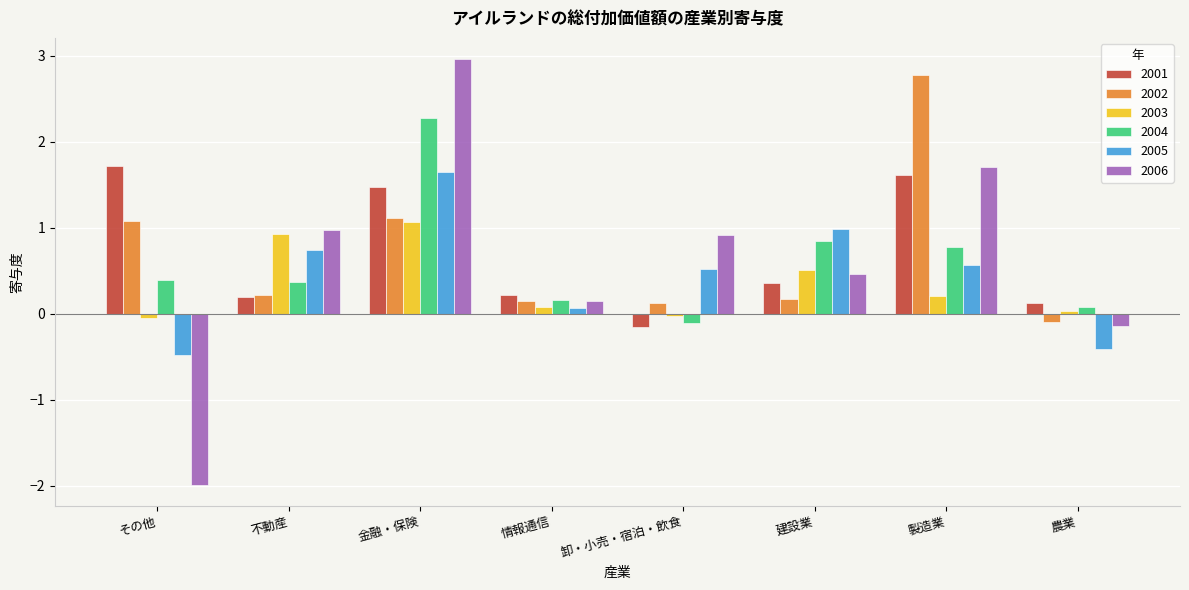

How many bars are there in each group?

6